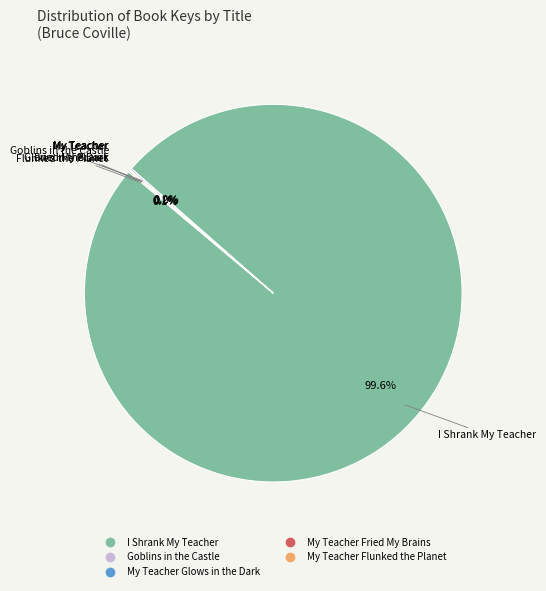

Which category has the biggest portion of the pie?

I Shrank My Teacher